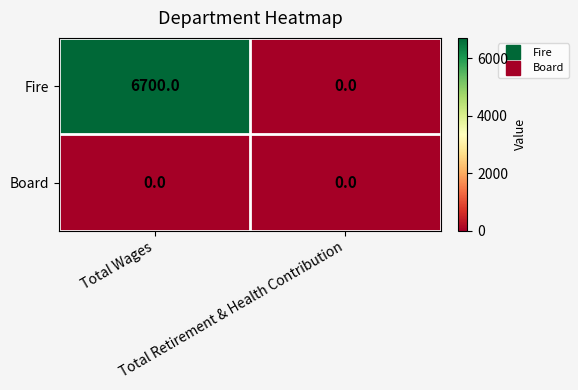

Which series has the widest spread of values?

Fire